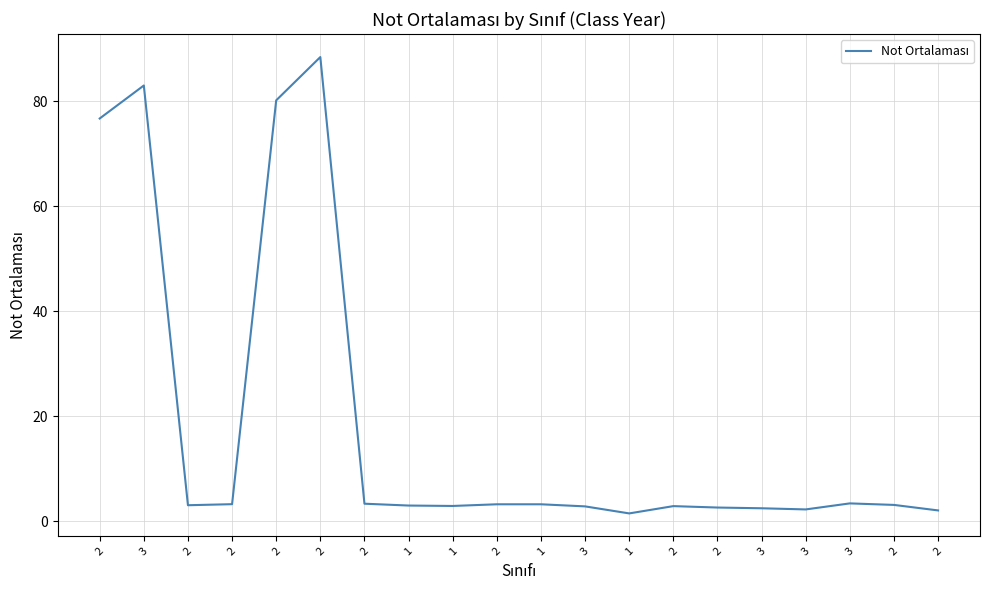

True or false: the data shows 1.4 at 1.

False